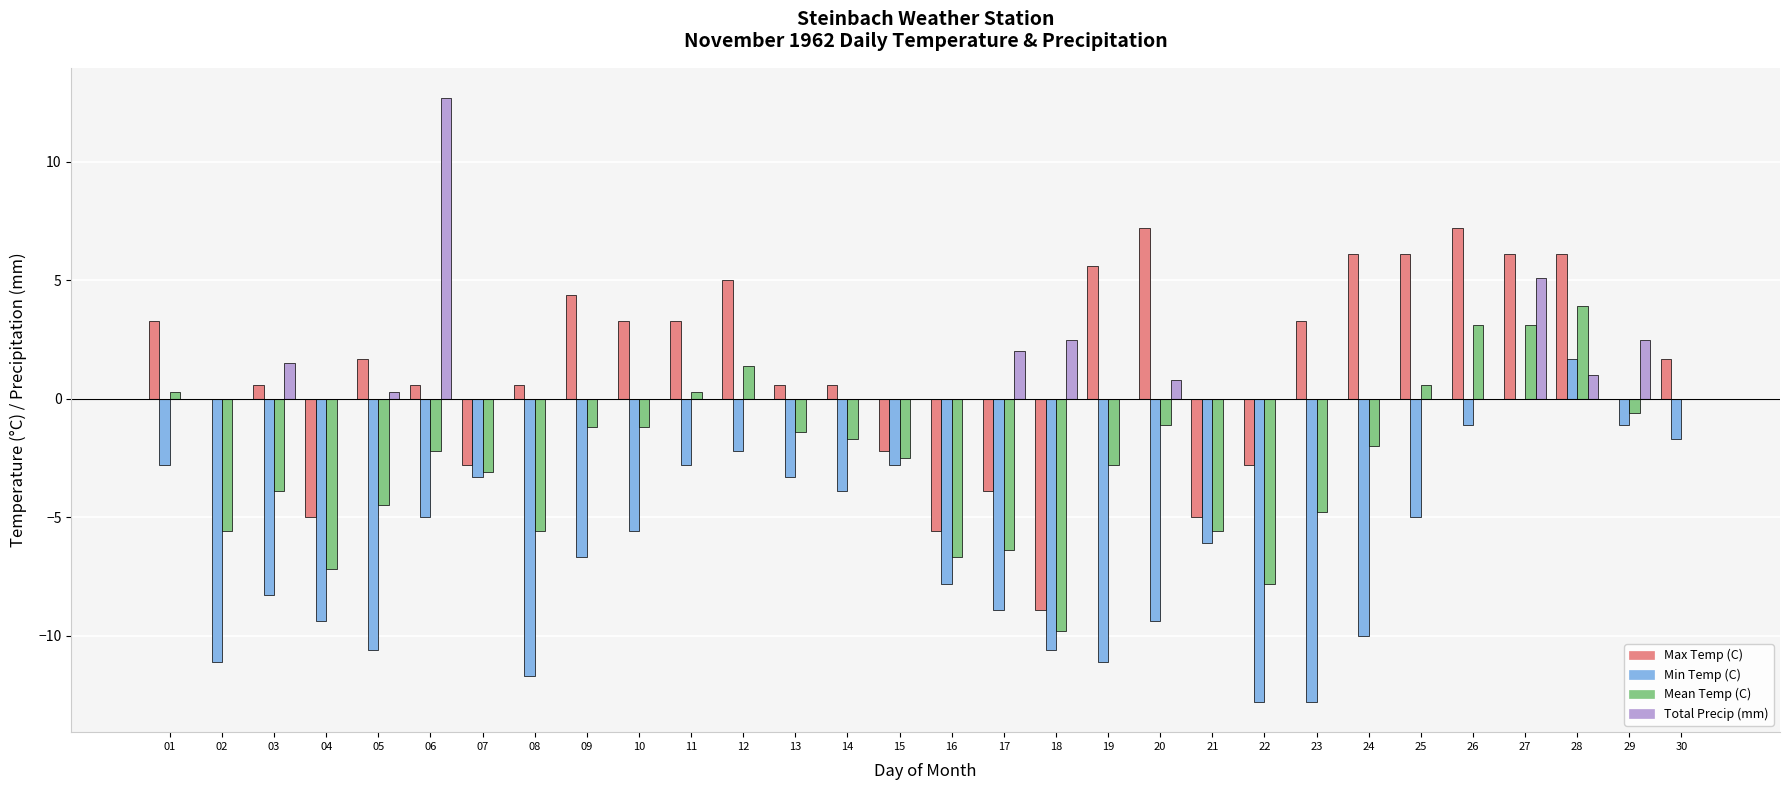

What is the sum of the Min Temp (C) values at 12 and 07?

-5.5